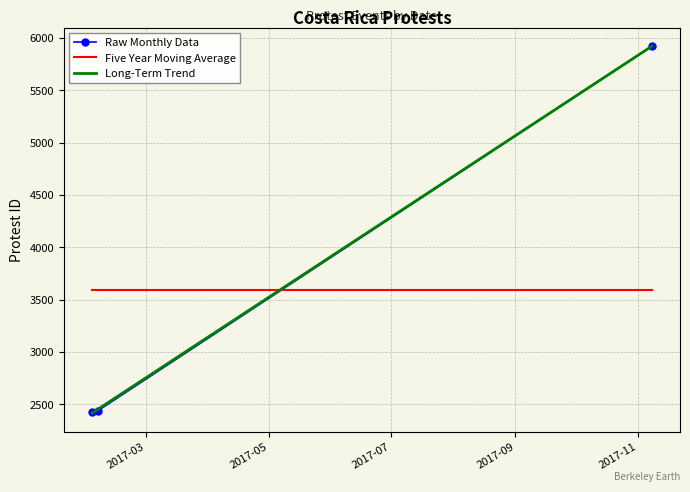

What is the sum of all Five Year Moving Average values?

10793.0